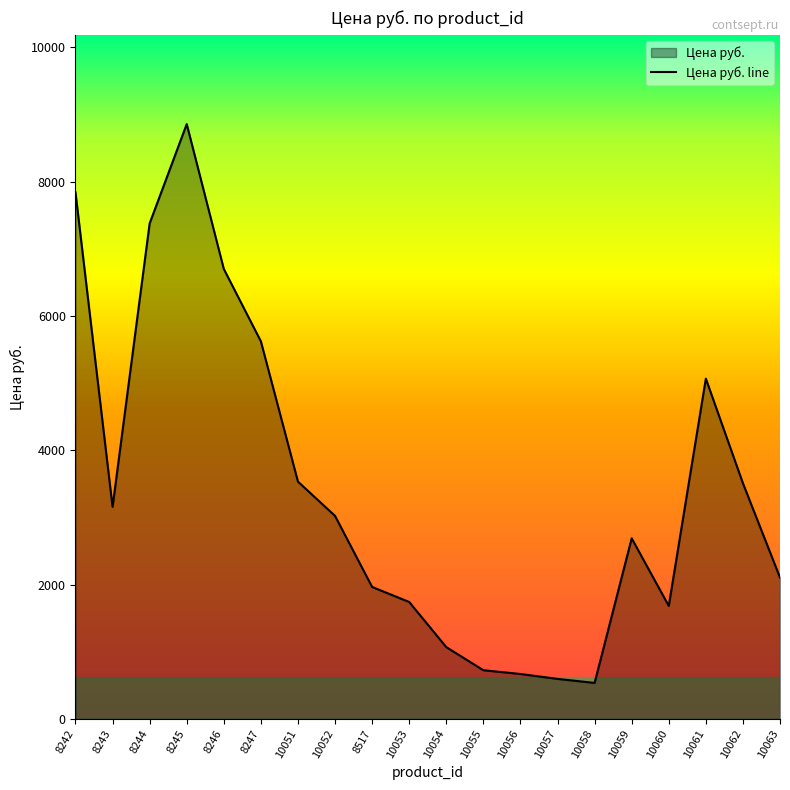

List the labels in order of value, largest first.

8245, 8242, 8244, 8246, 8247, 10061, 10051, 10062, 8243, 10052, 10059, 10063, 8517, 10053, 10060, 10054, 10055, 10056, 10057, 10058